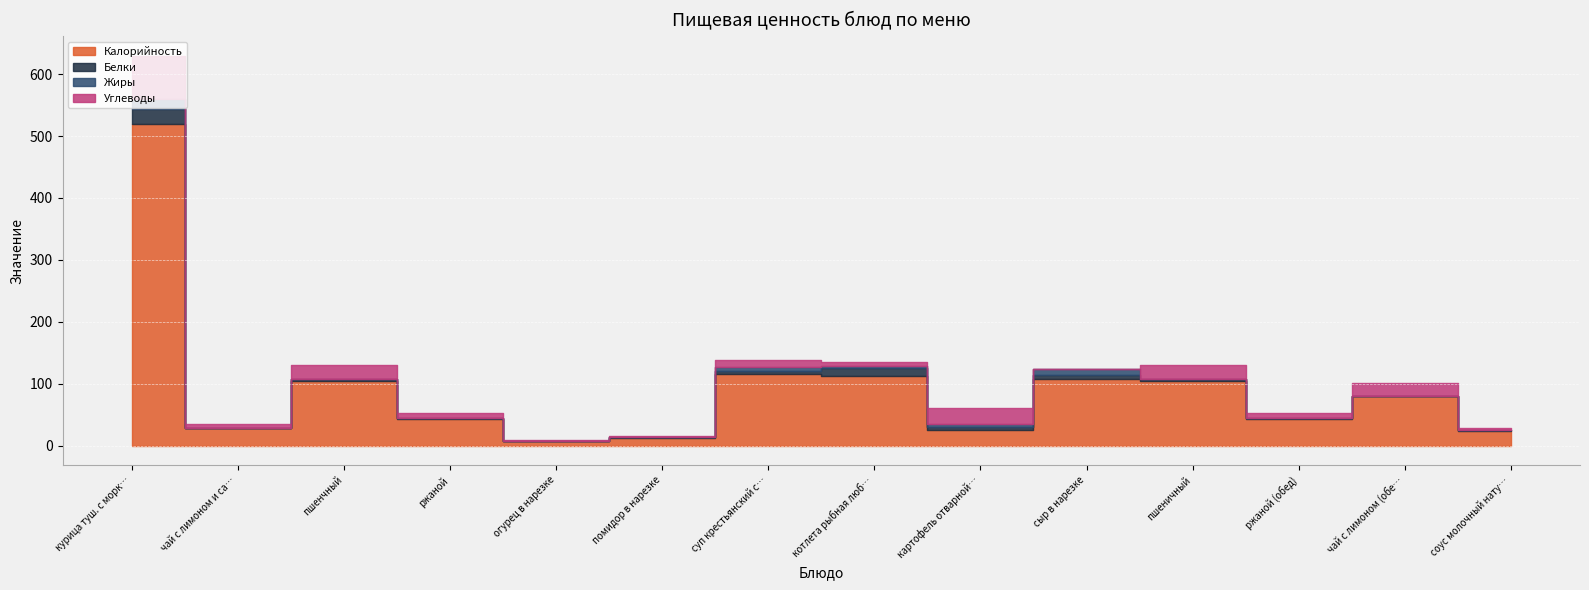

True or false: Углеводы has more than 0 points higher than both neighbors.

True